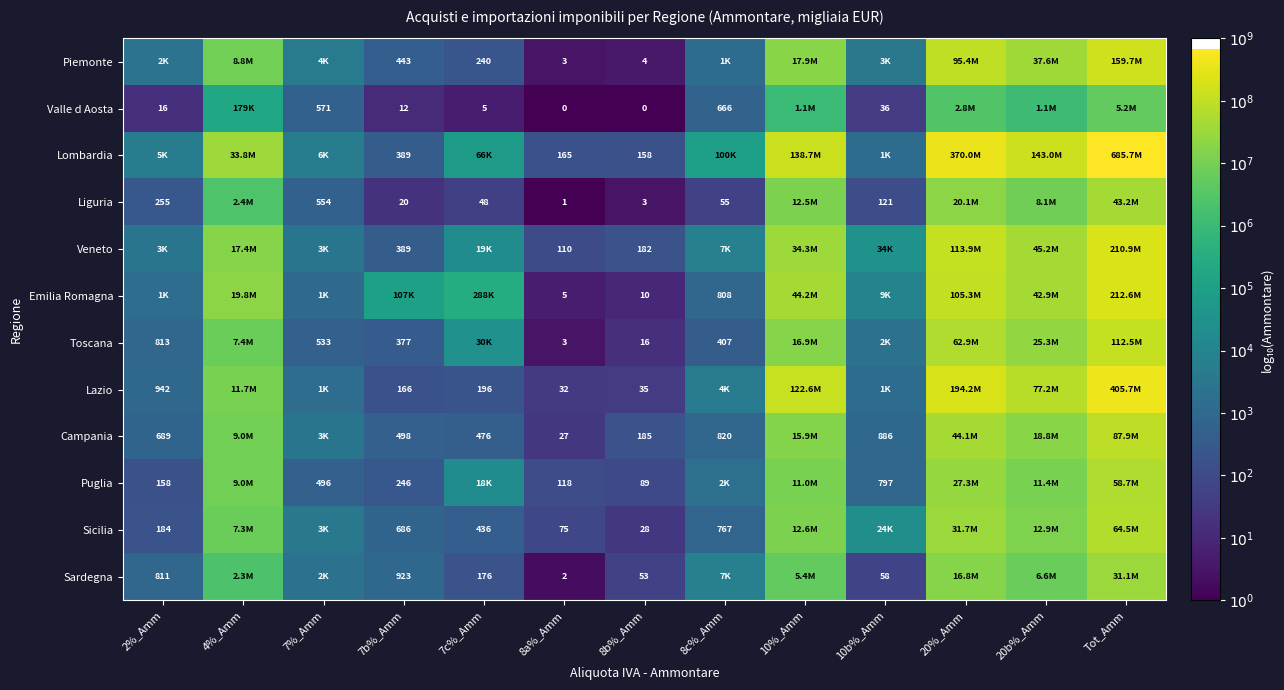

Is the value of Toscana at 7%_Amm greater than the value of Liguria at 8b%_Amm?

Yes